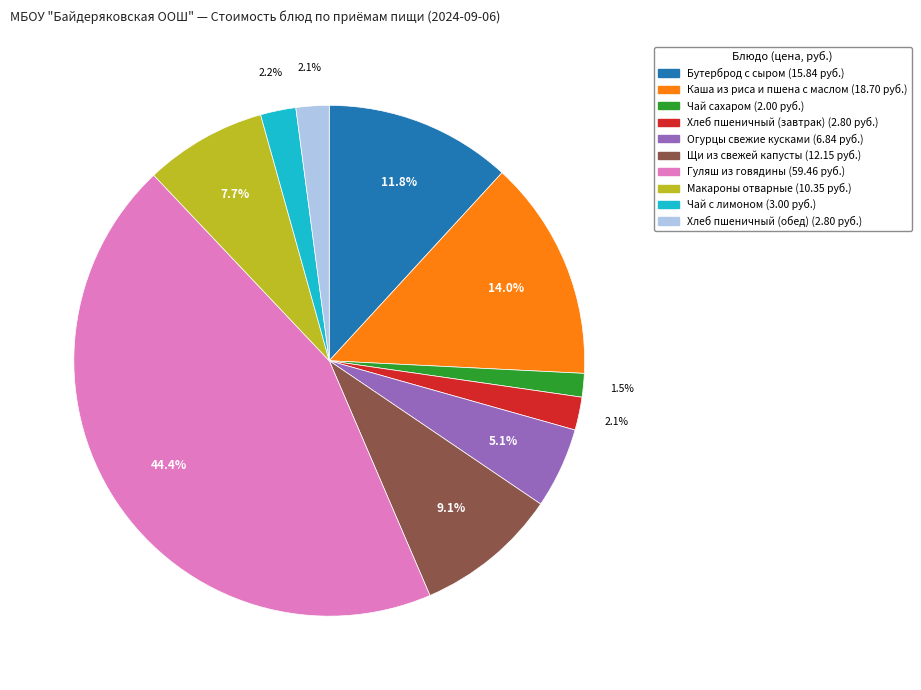

What is the ratio of the value at Каша из риса и пшена с маслом to the value at Хлеб пшеничный (обед)?

6.7